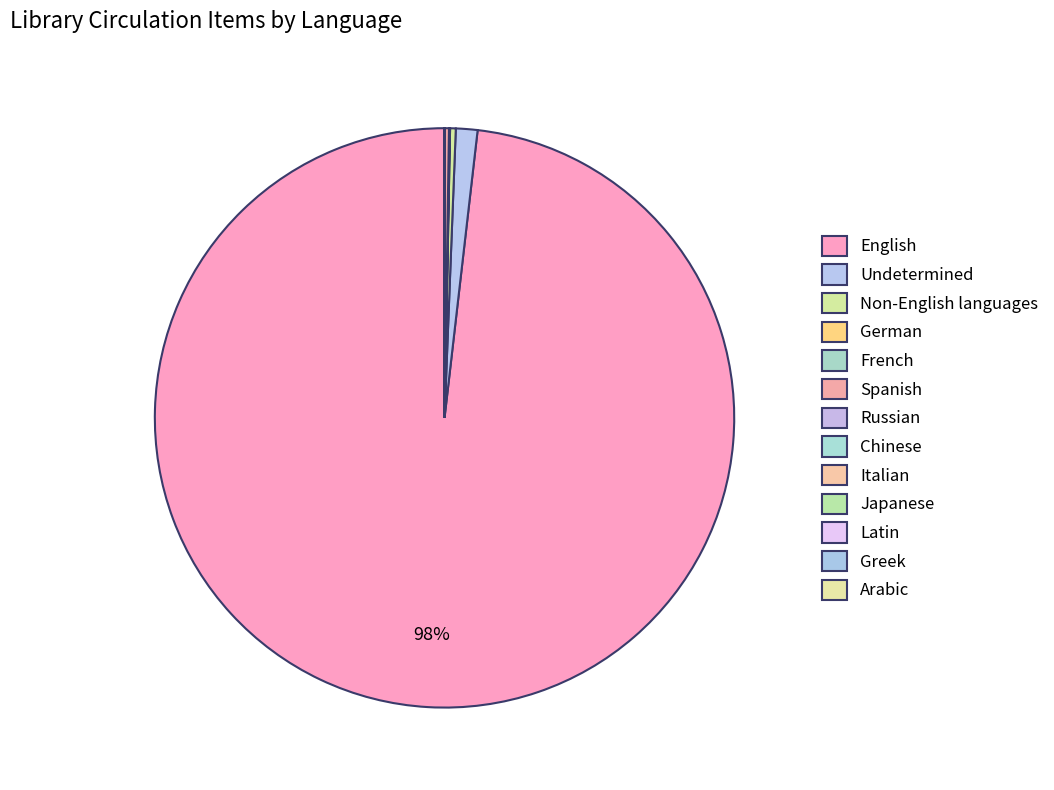

Rank the categories by value from lowest to highest.

Italian, Arabic, Latin, Greek, Russian, Japanese, Chinese, German, French, Spanish, Non-English languages, Undetermined, English